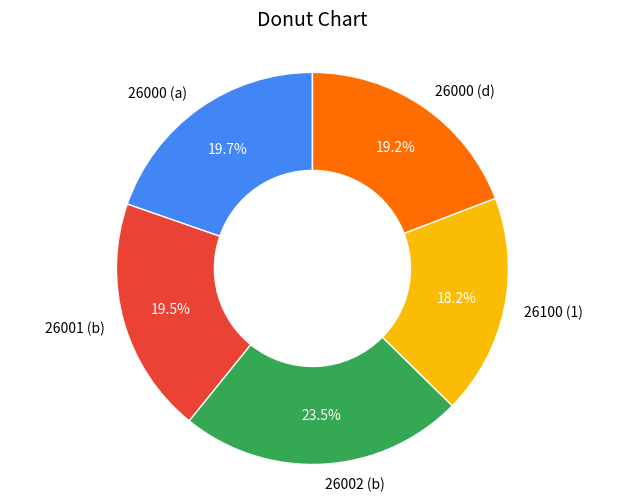

To the nearest percent, what is the difference between the 26100 (1) and 26002 (b) slice percentages?

5%